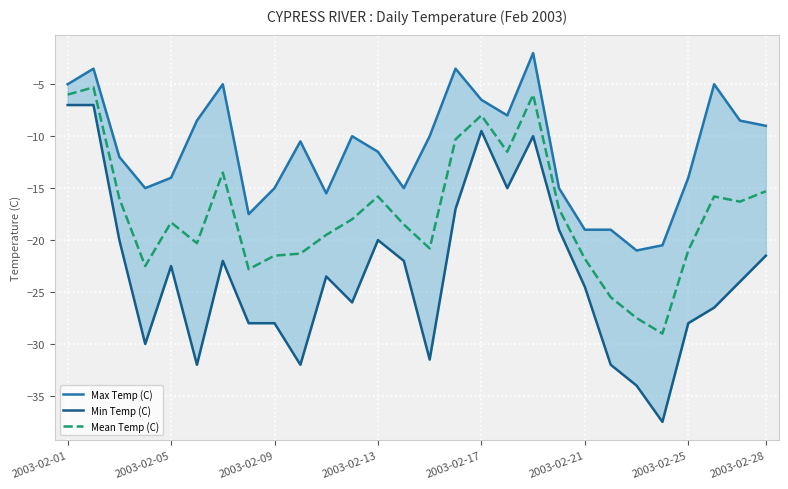

How many lines are shown in the chart?

3